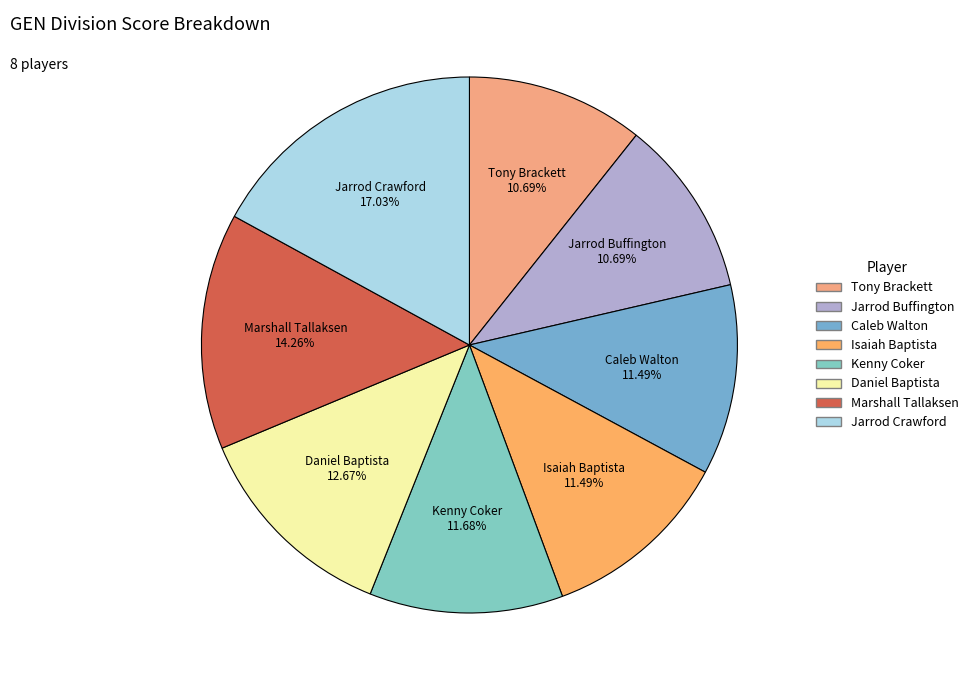

What percentage is the Jarrod Buffington slice, to the nearest percent?

11%